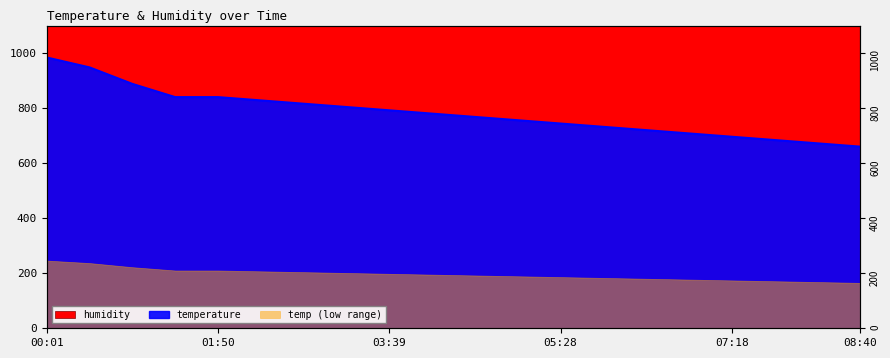

What is the label of the 13th point from the right?

03:12